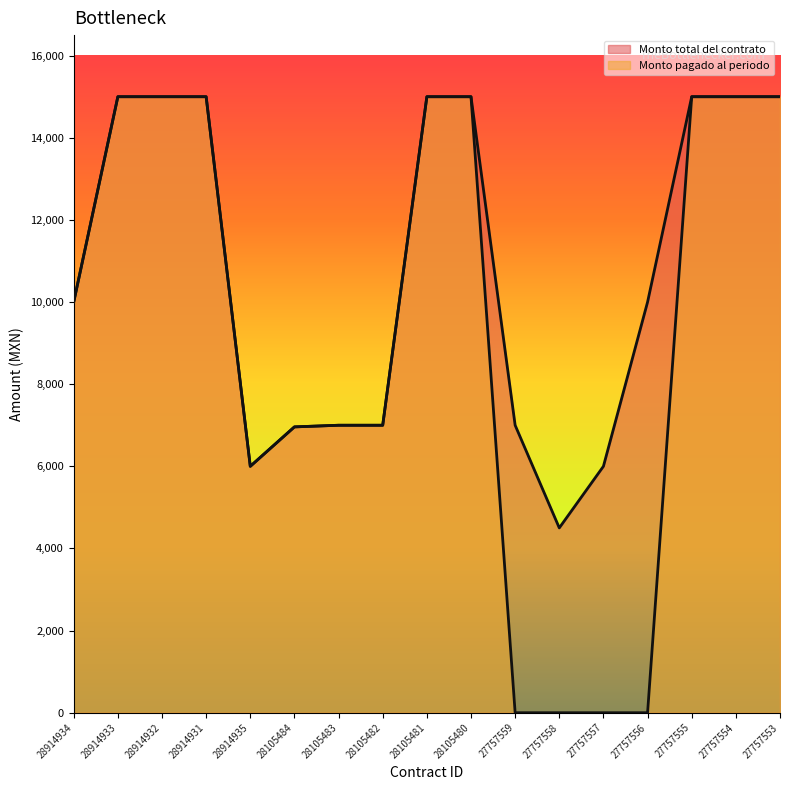

Reading right to left, extract all data points from this chart.

Monto total del contrato: 27757553=15000	27757554=15000	27757555=15000	27757556=10000	27757557=6000	27757558=4500	27757559=7000	28105480=15000	28105481=15000	28105482=7000	28105483=7000	28105484=6960	28914935=6000	28914931=15000	28914932=15000	28914933=15000	28914934=10000
Monto pagado al periodo: 27757553=15000	27757554=15000	27757555=15000	27757556=0	27757557=0	27757558=0	27757559=0	28105480=15000	28105481=15000	28105482=7000	28105483=7000	28105484=6960	28914935=6000	28914931=15000	28914932=15000	28914933=15000	28914934=10000